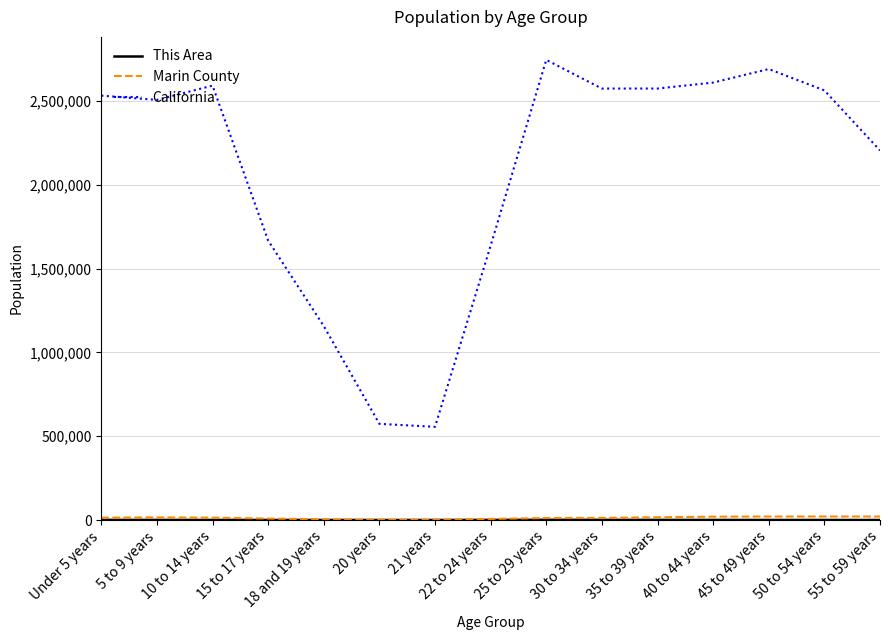

At how many categories does at least one series exceed 255513?

15